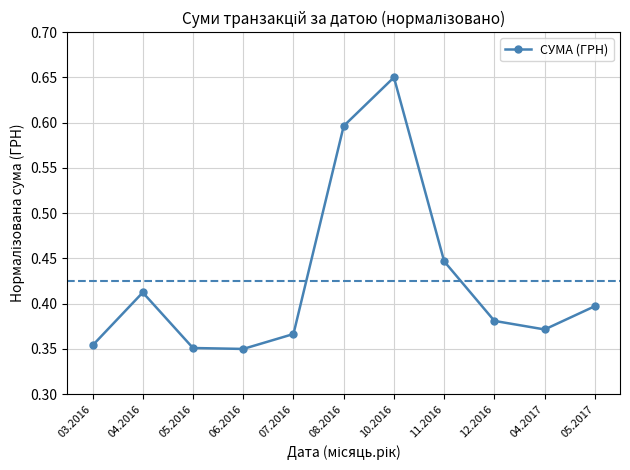

What is the label of the 6th point from the left?

08.2016